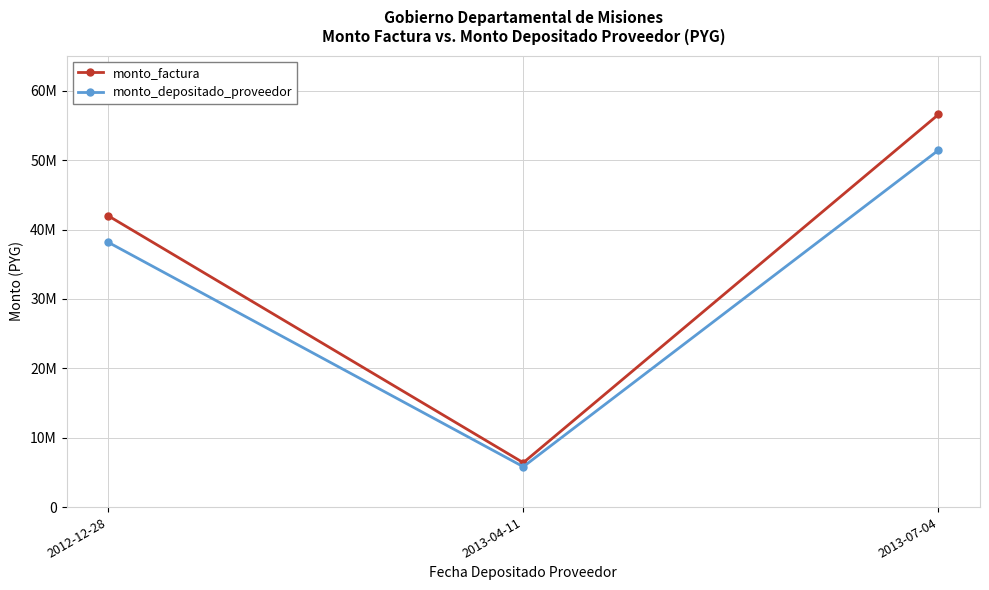

Rank the categories by monto_depositado_proveedor value from lowest to highest.

2013-04-11, 2012-12-28, 2013-07-04